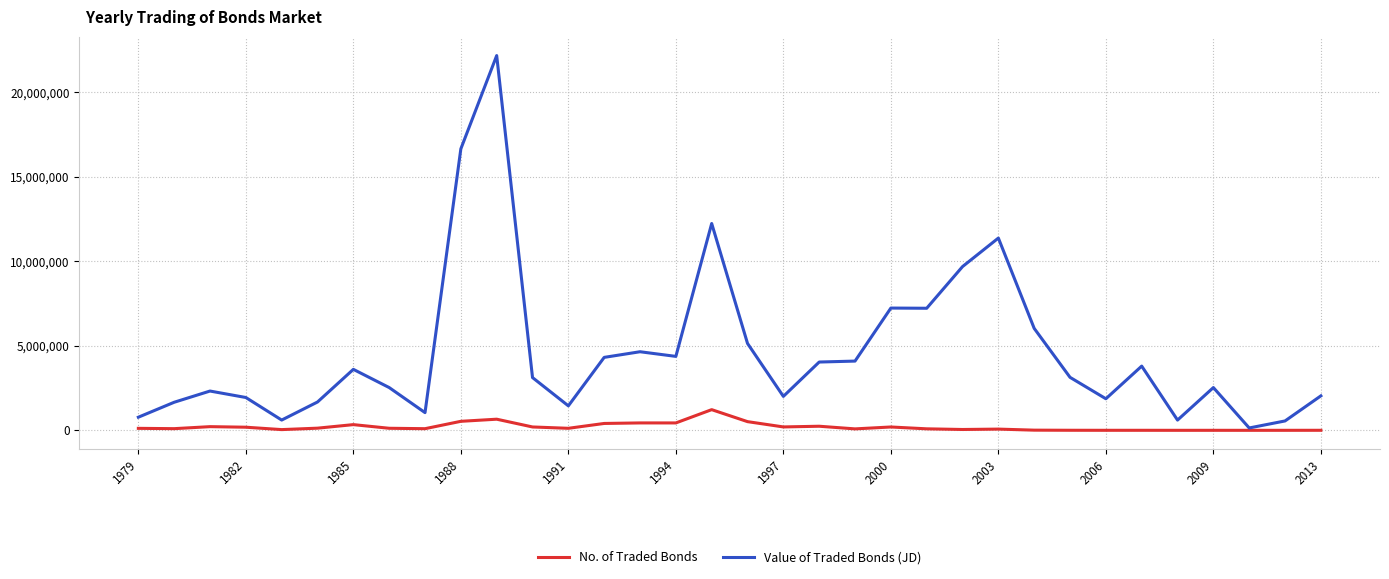

Which series has the largest range (max minus min)?

Value of Traded Bonds (JD)